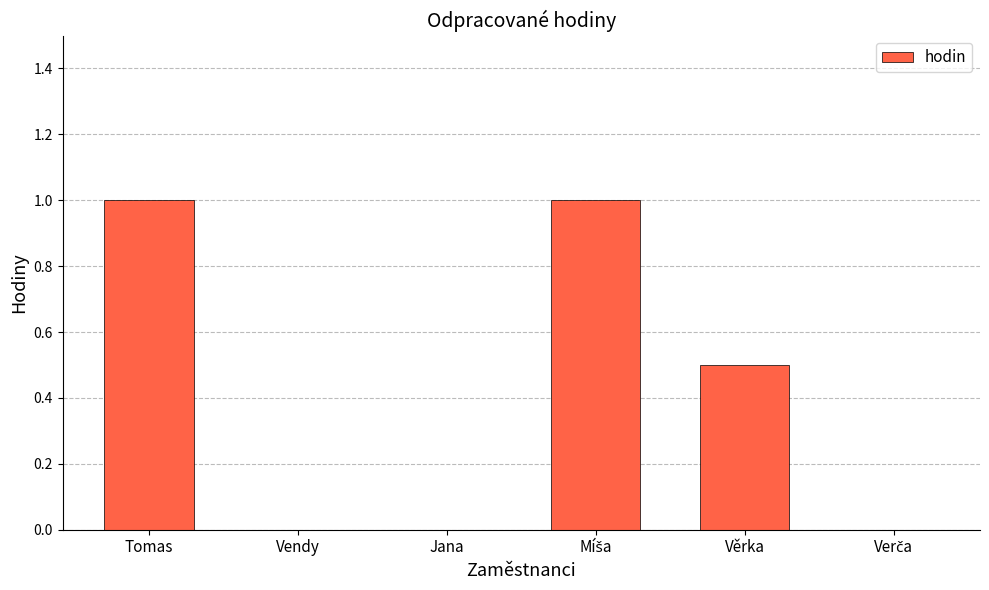

True or false: the data shows 1.0 at Tomas.

True